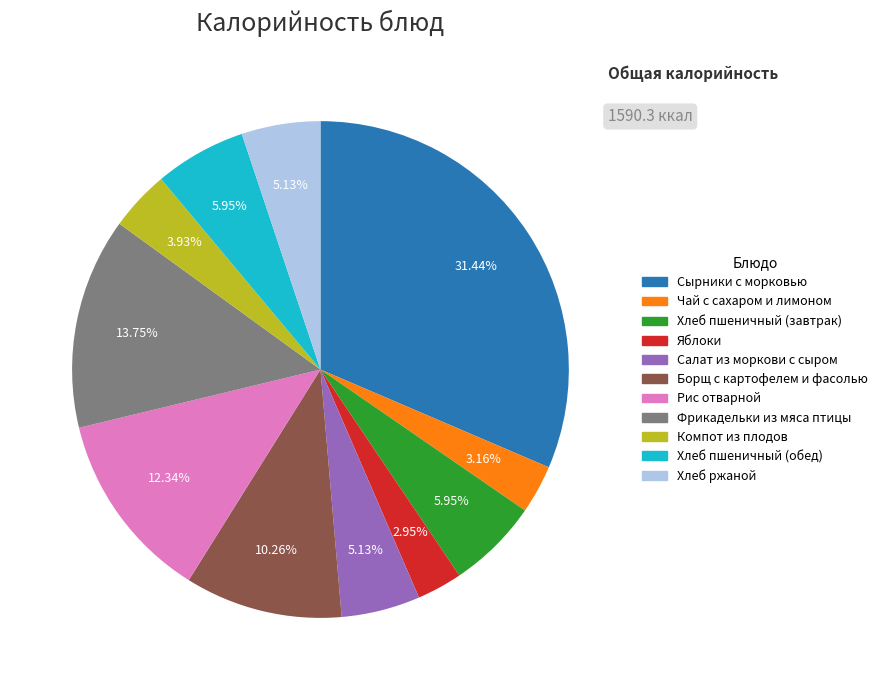

Which slice is the largest?

Сырники с морковью